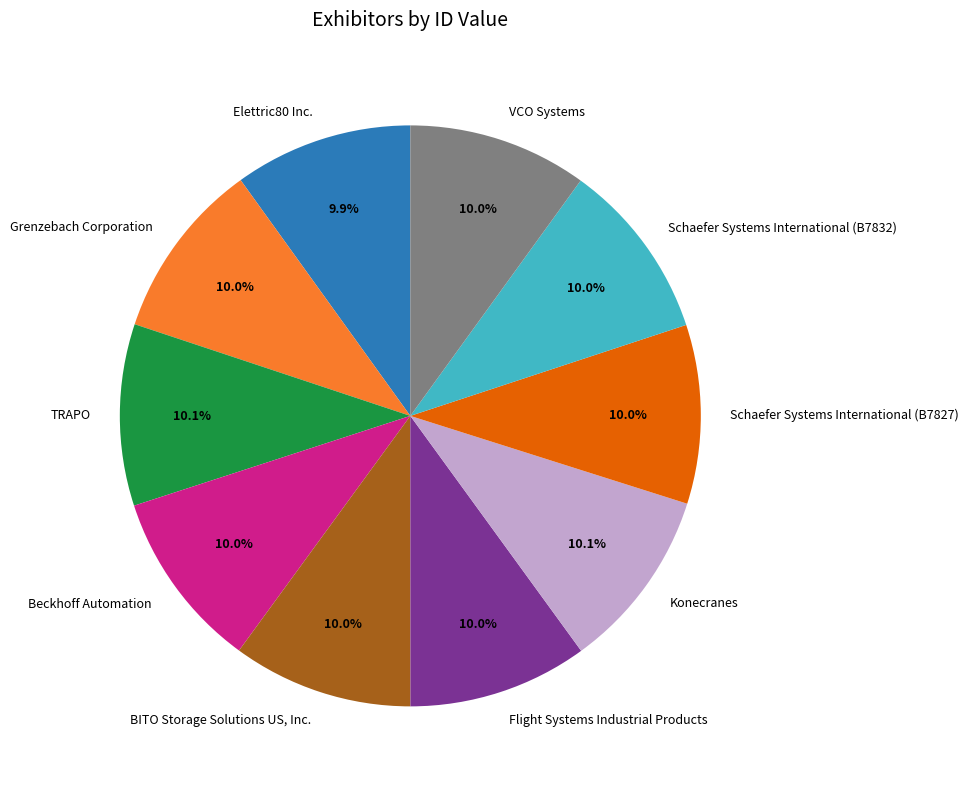

Is the sum of Elettric80 Inc. and TRAPO greater than half?

No